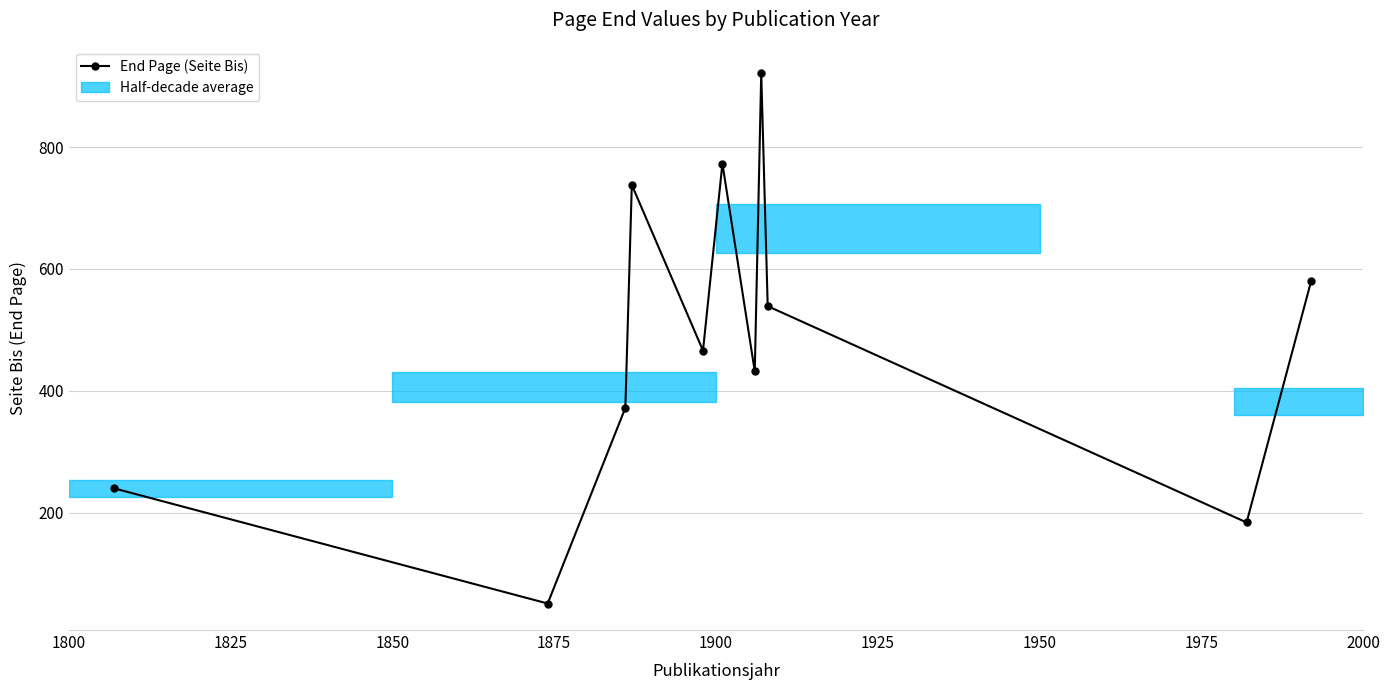

What is the label of the 1st point from the left?

1800